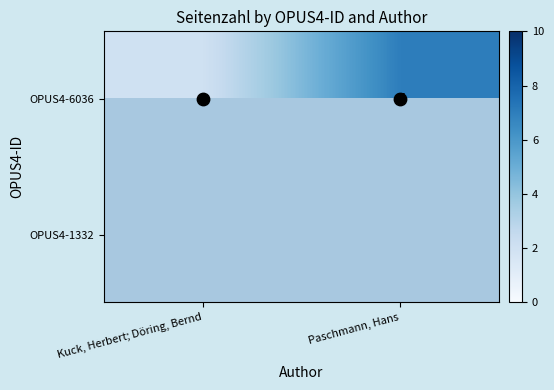

Count the OPUS4-6036 values in the range 2 to 7.

2